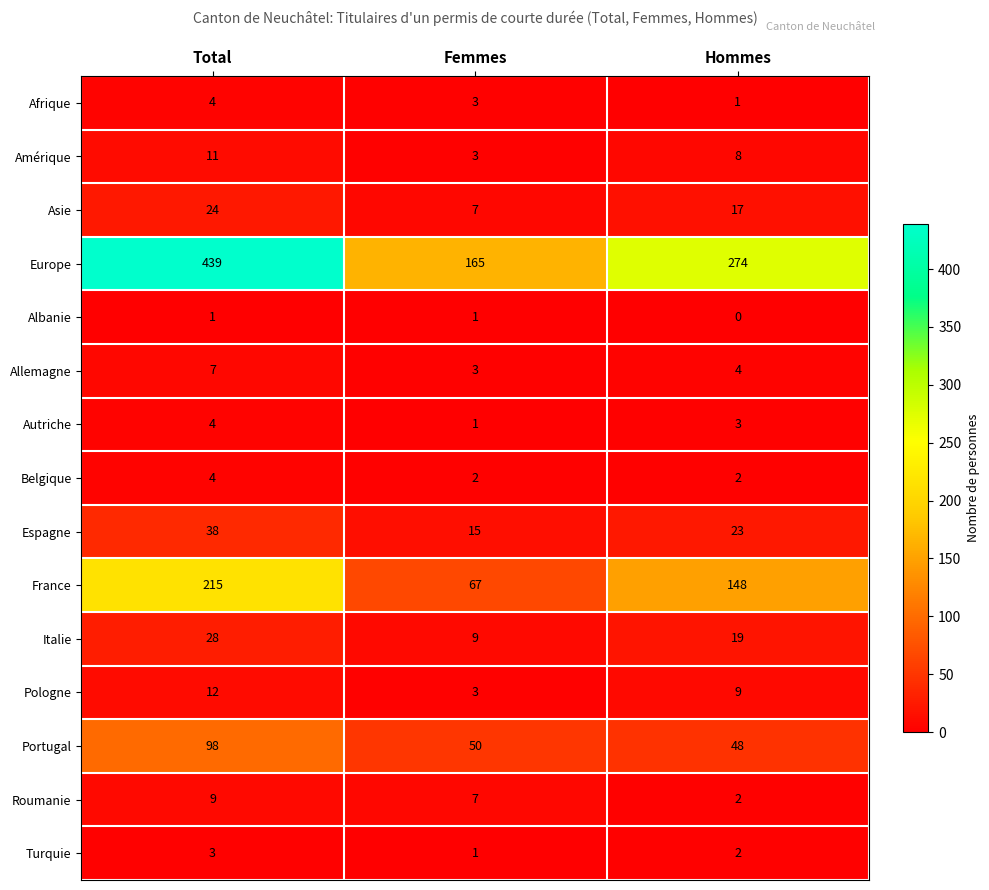

The Italie series shows 13 at Femmes. True or false?

False